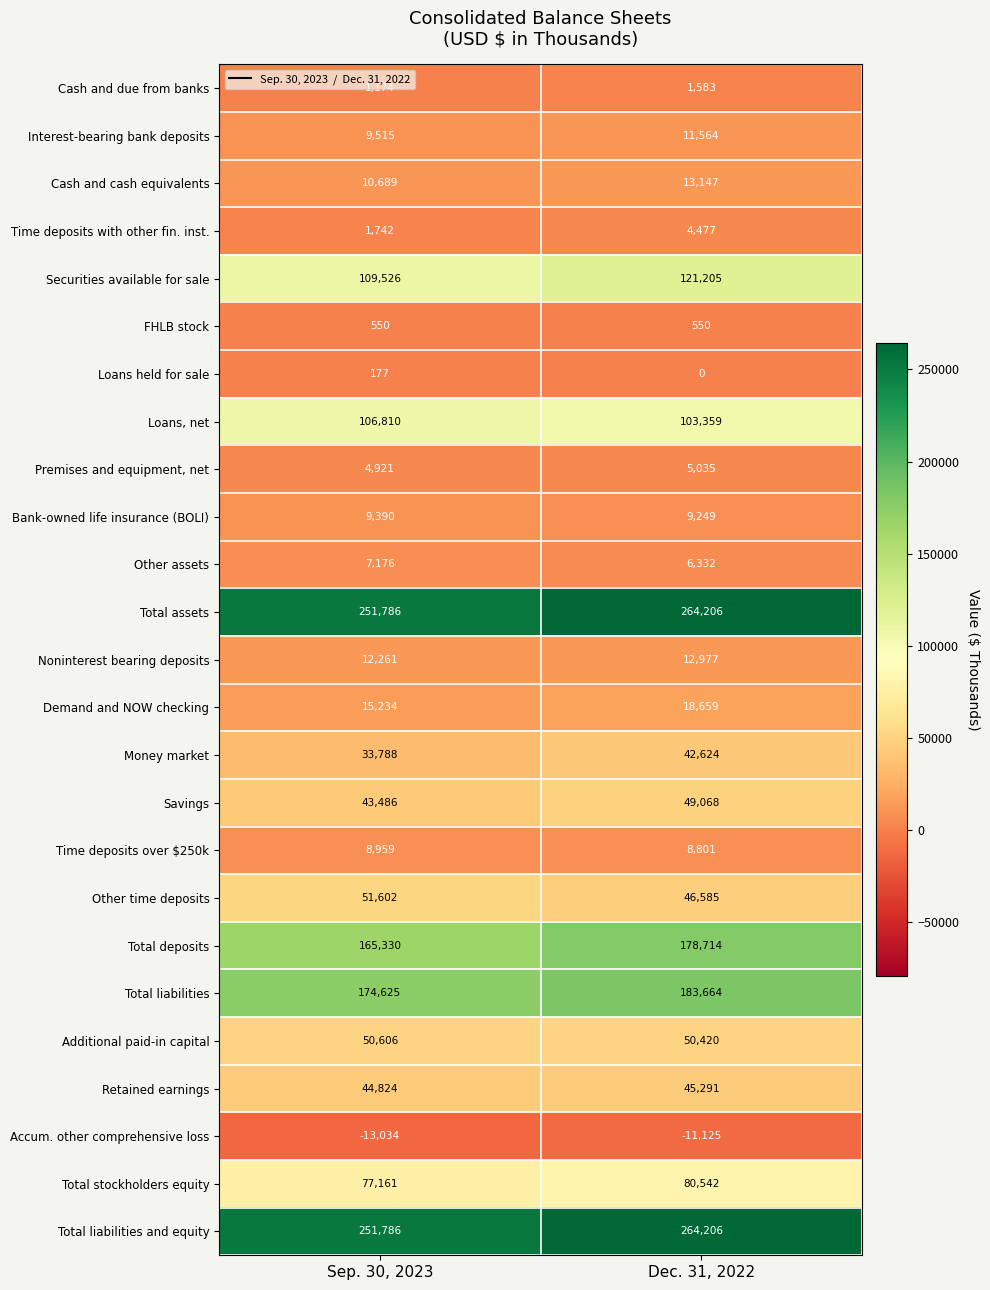

Rank the categories by Total liabilities value from lowest to highest.

Sep. 30, 2023, Dec. 31, 2022